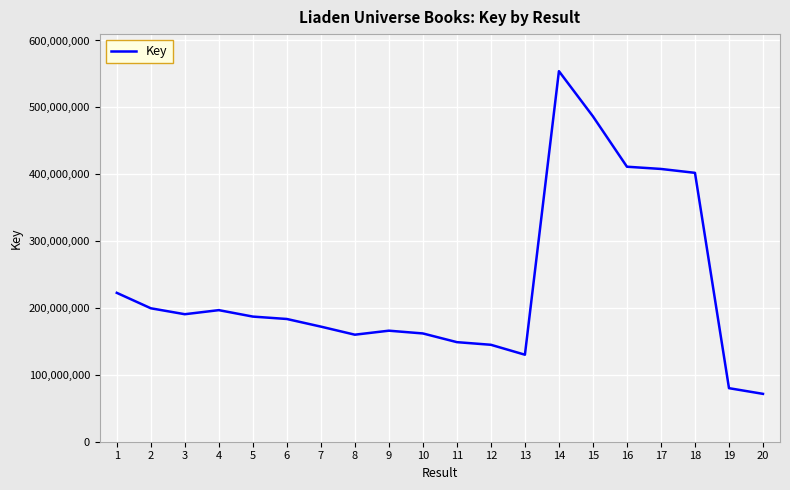

What is the approximate value at 5, to the nearest 10?

187121270